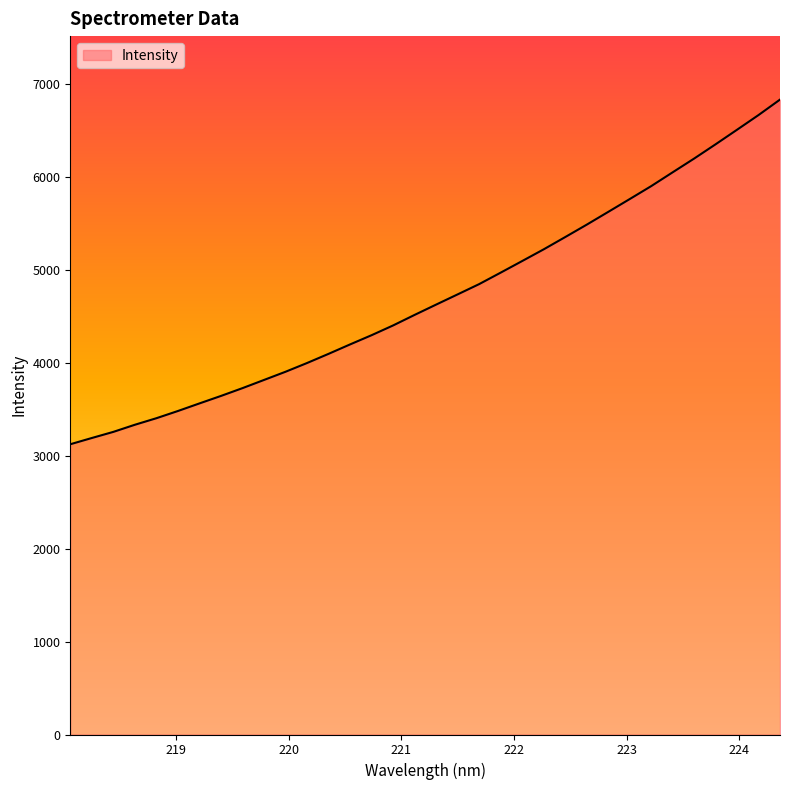

How many lines are shown in the chart?

1